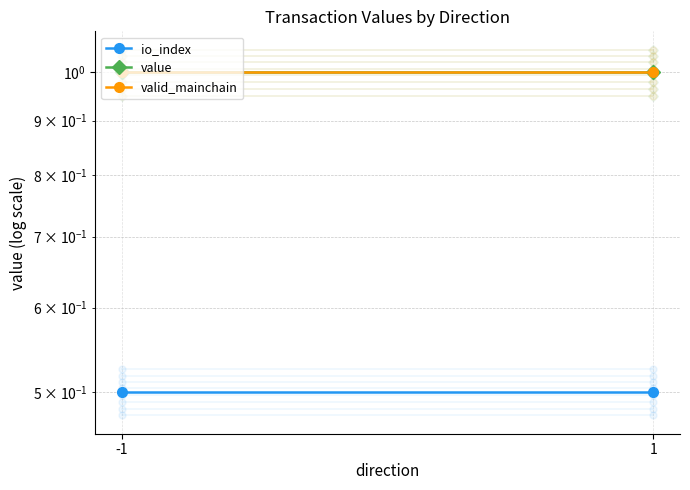

Rank the categories by value value from highest to lowest.

-1, 1